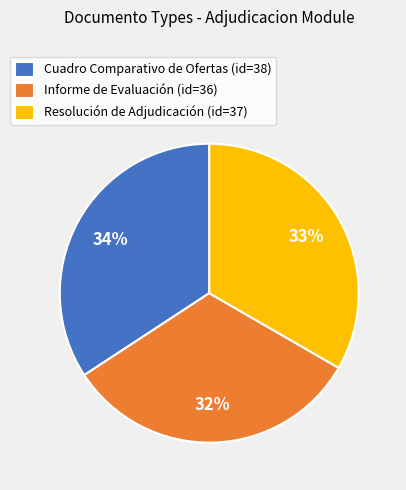

Combined, do Cuadro Comparativo de Ofertas (id=38) and Informe de Evaluación (id=36) account for over 50%?

Yes